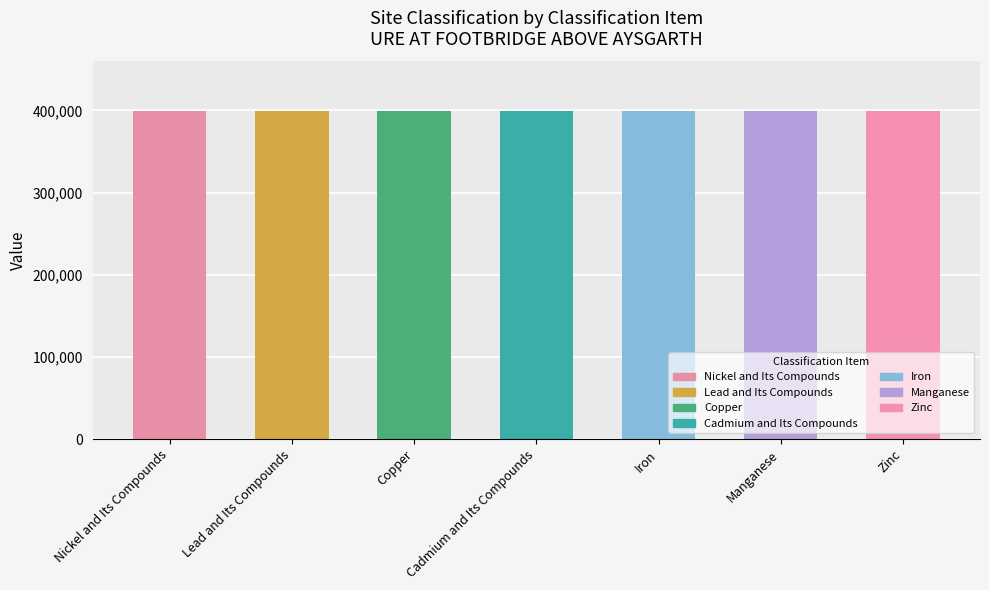

What position from the left is Copper?

3